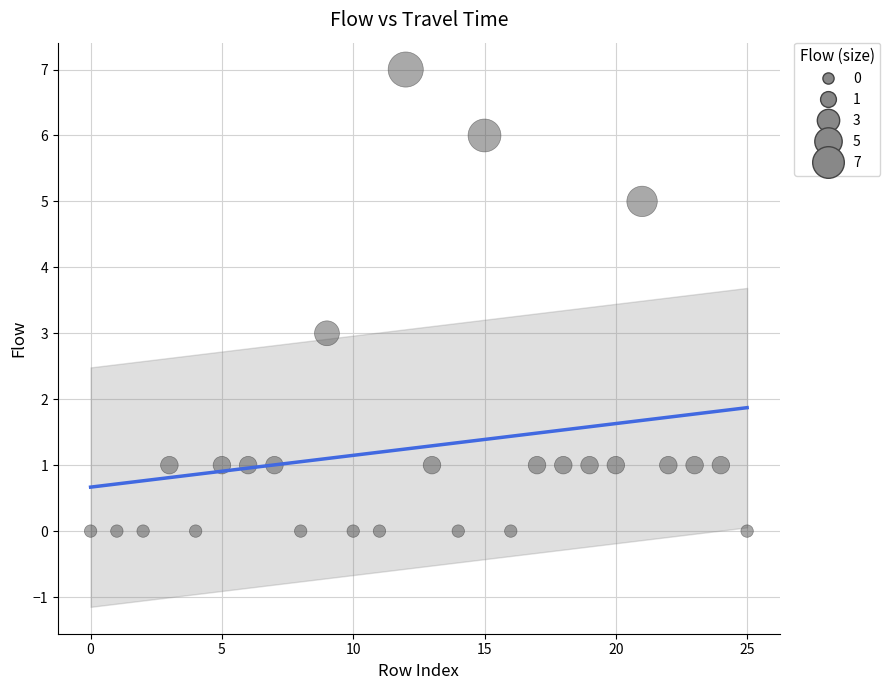

What is the range of Y values (max minus min)?

7